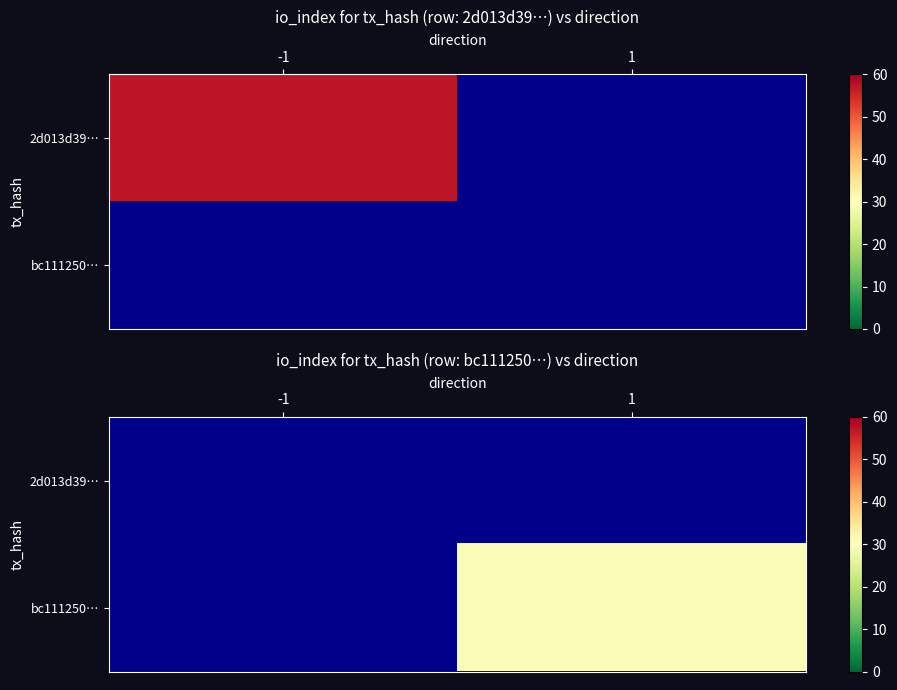

Which label corresponds to the smallest value in the chart?

1